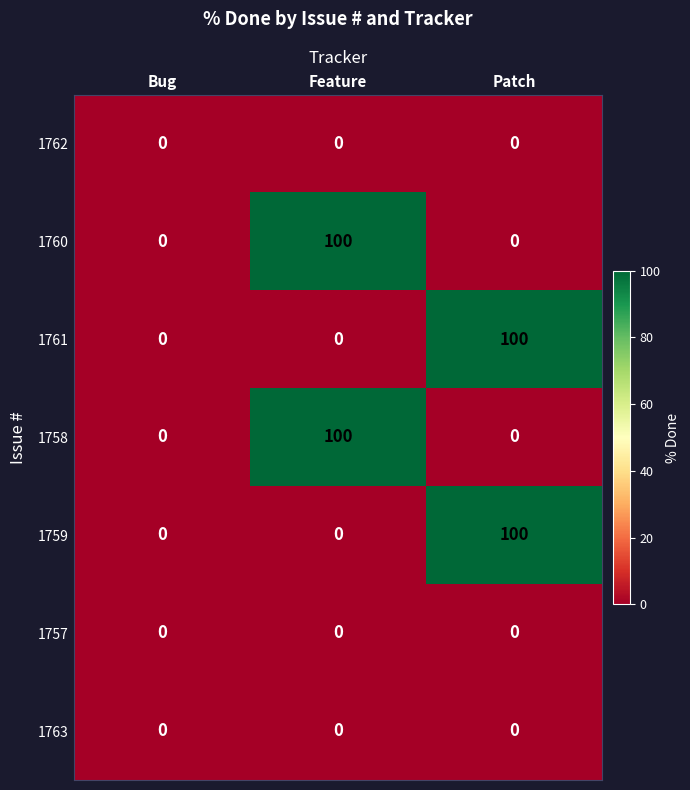

What is the greatest value displayed?

100